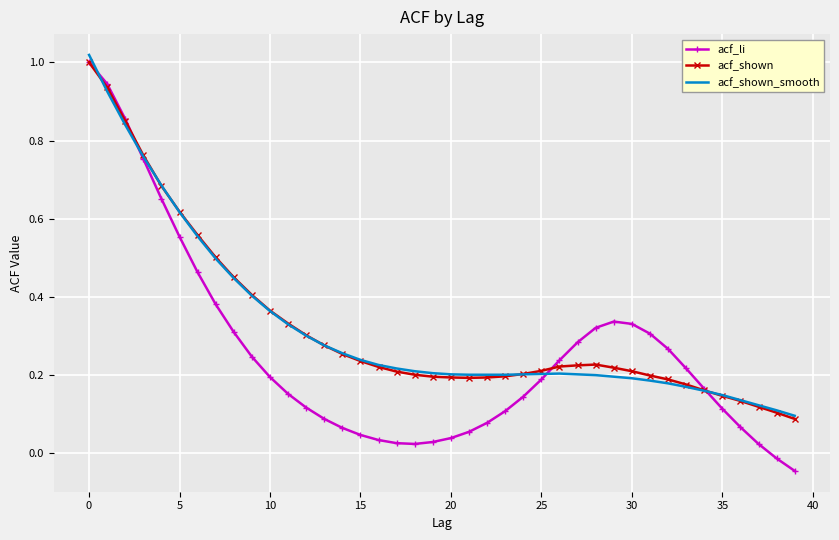

What is the greatest value displayed?

1.0